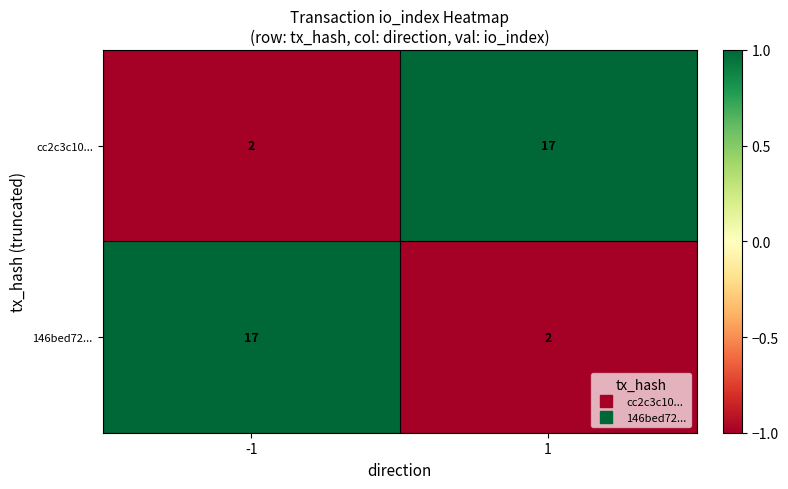

What is the total value across all series at 1?

19